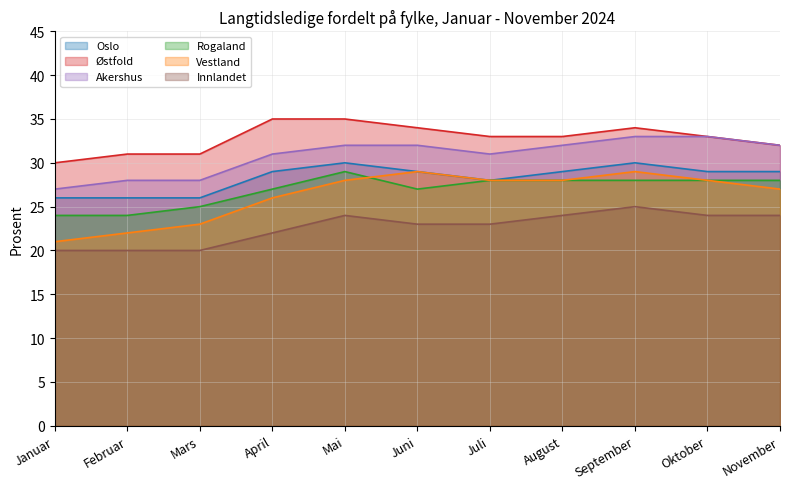

Which series changed the most between April and September?

Vestland